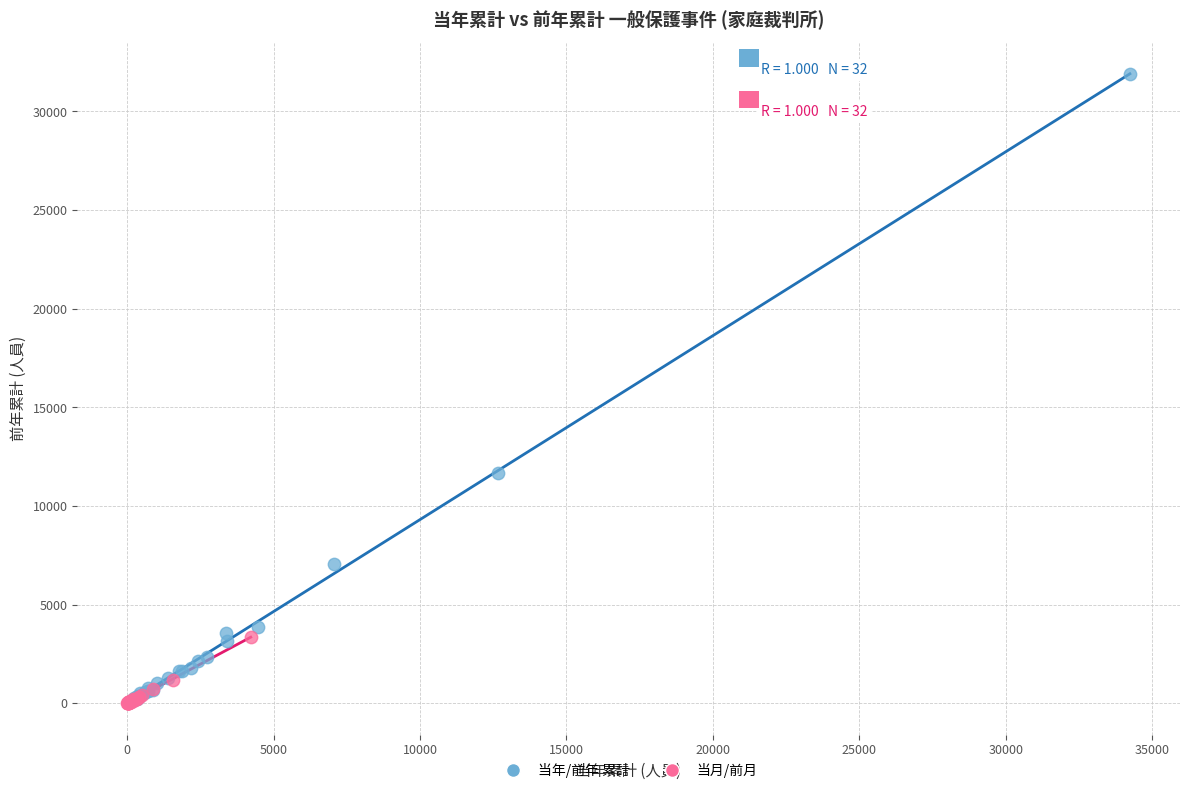

Which series has the widest spread of Y values?

当年/前年 累計